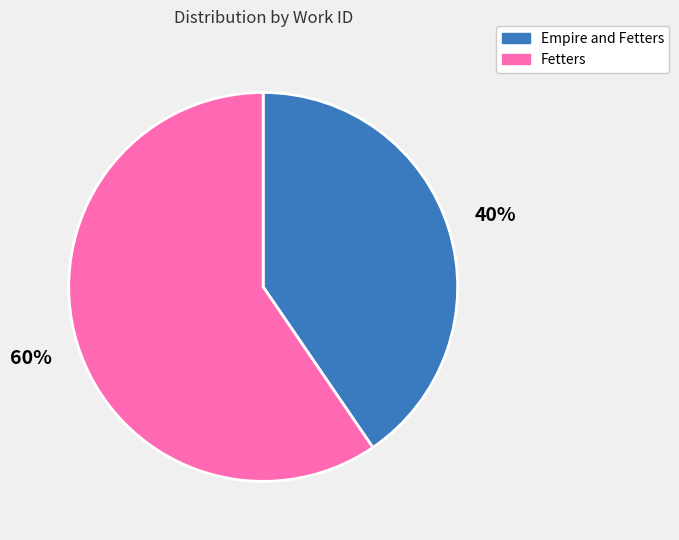

The Fetters slice represents 73% of the pie. True or false?

False